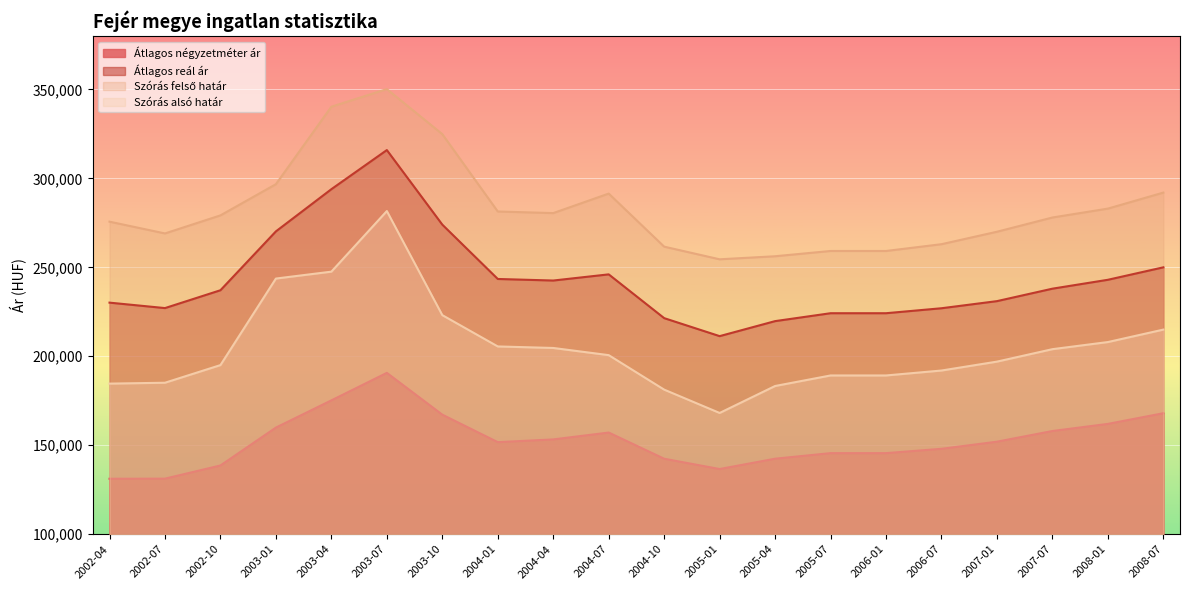

What is the highest value of the Szórás alsó határ series?

281630